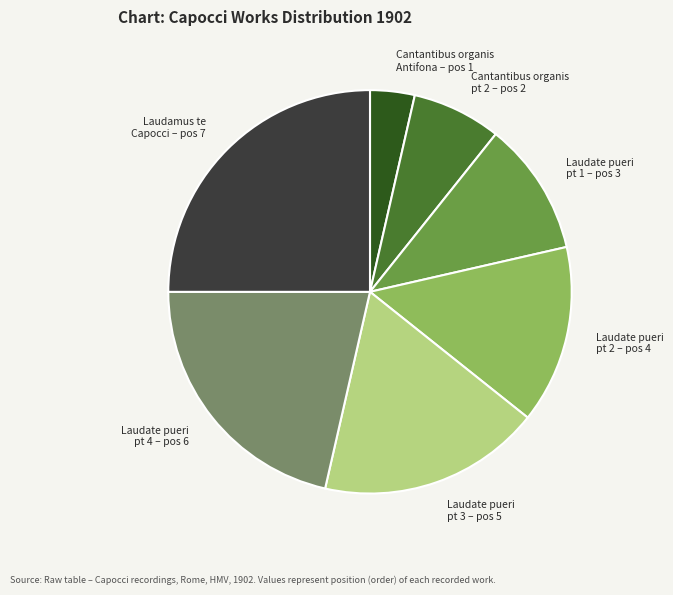

Is there a majority slice in this chart?

No